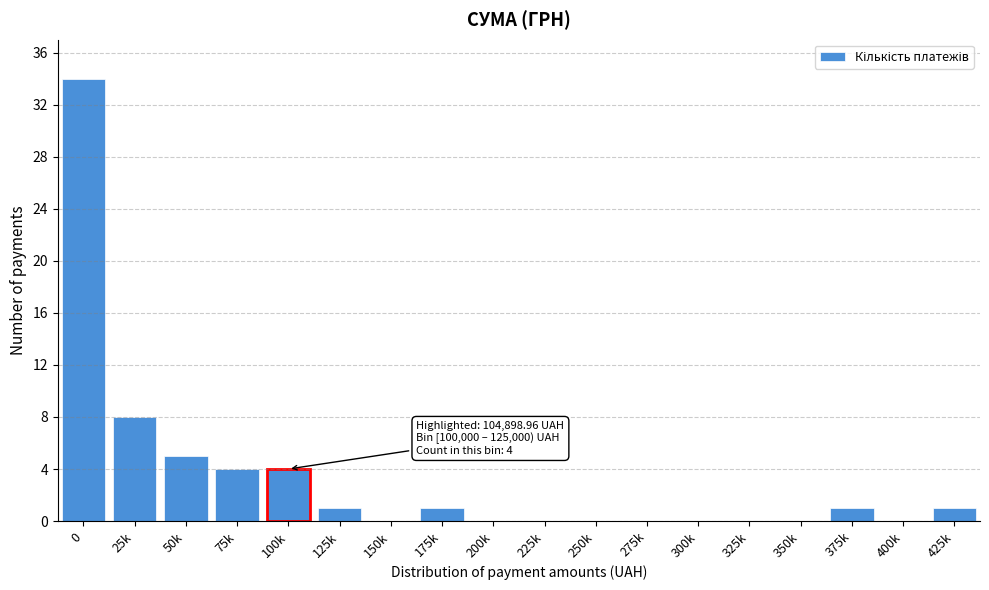

Reading right to left, transcribe all the data shown in this chart.

425k=1	400k=0	375k=1	350k=0	325k=0	300k=0	275k=0	250k=0	225k=0	200k=0	175k=1	150k=0	125k=1	100k=4	75k=4	50k=5	25k=8	0=34